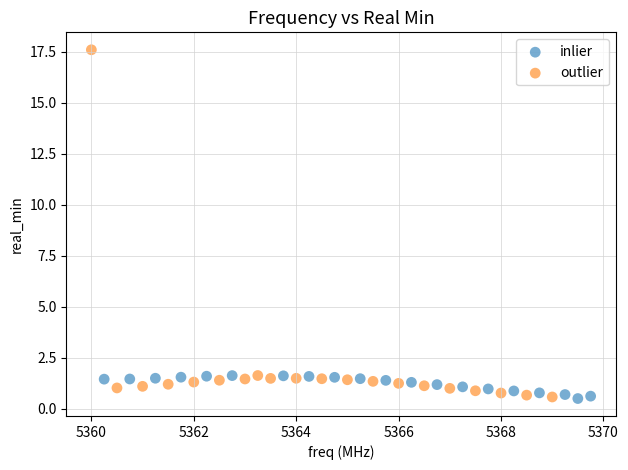

Which series contains the highest Y value?

outlier